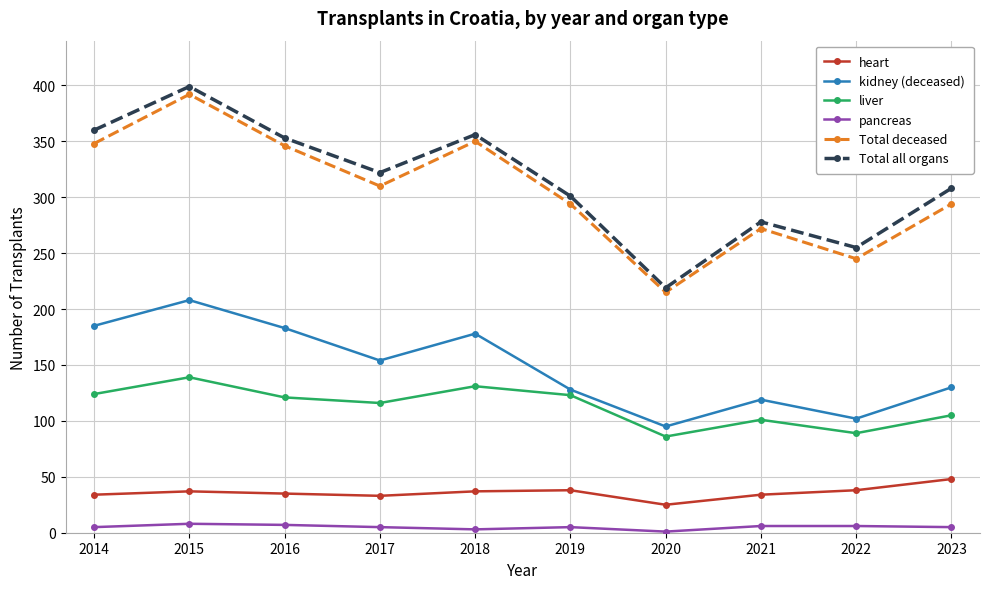

What is the difference between the highest and lowest values at 2017?

317